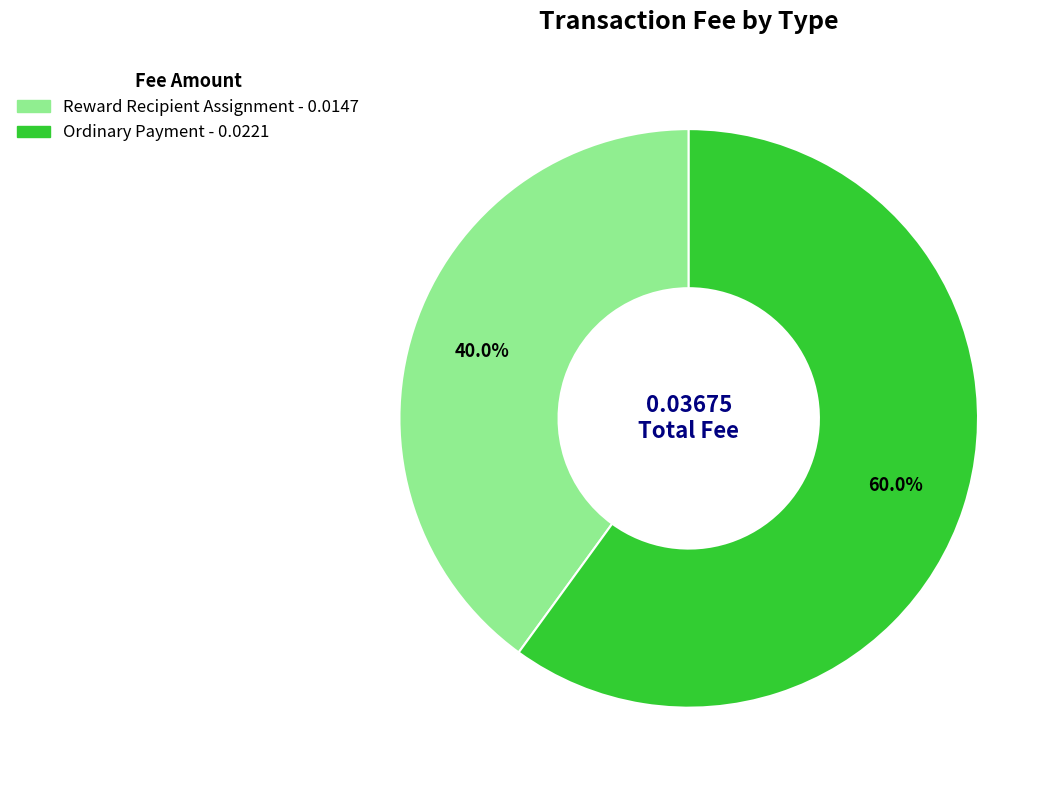

The Reward Recipient Assignment slice represents 40% of the pie. True or false?

True